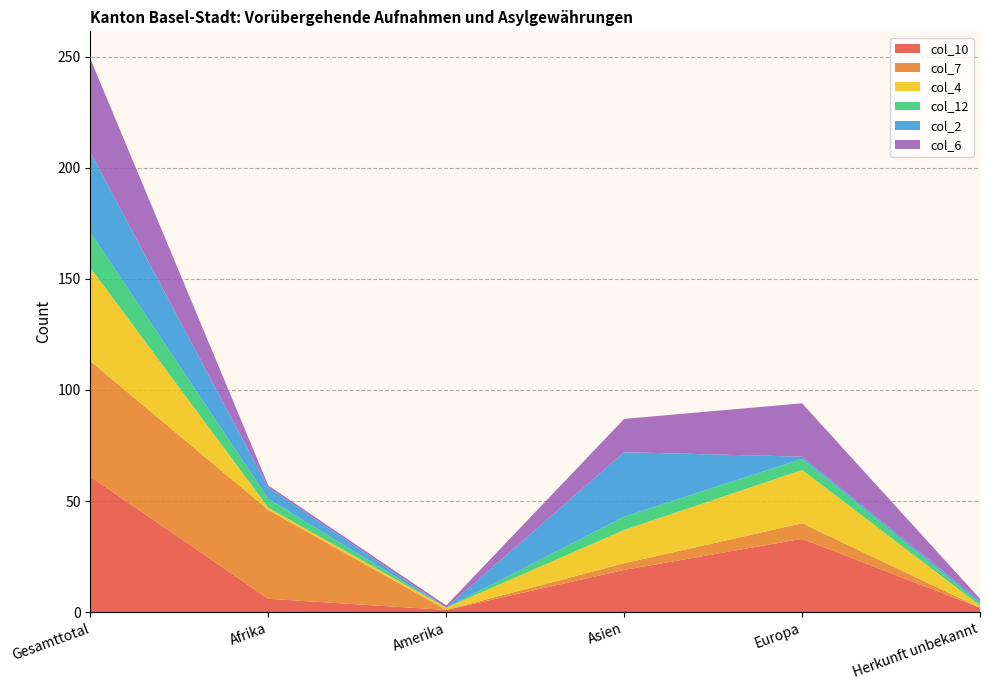

Reading right to left, list all the values displayed in this chart.

col_10: Herkunft unbekannt=2	Europa=33	Asien=19	Amerika=1	Afrika=6	Gesamttotal=61
col_7: Herkunft unbekannt=0	Europa=7	Asien=3	Amerika=0	Afrika=40	Gesamttotal=52
col_4: Herkunft unbekannt=1	Europa=24	Asien=15	Amerika=1	Afrika=1	Gesamttotal=42
col_12: Herkunft unbekannt=1	Europa=5	Asien=6	Amerika=0	Afrika=4	Gesamttotal=16
col_2: Herkunft unbekannt=1	Europa=1	Asien=29	Amerika=0	Afrika=5	Gesamttotal=36
col_6: Herkunft unbekannt=1	Europa=24	Asien=15	Amerika=1	Afrika=1	Gesamttotal=42